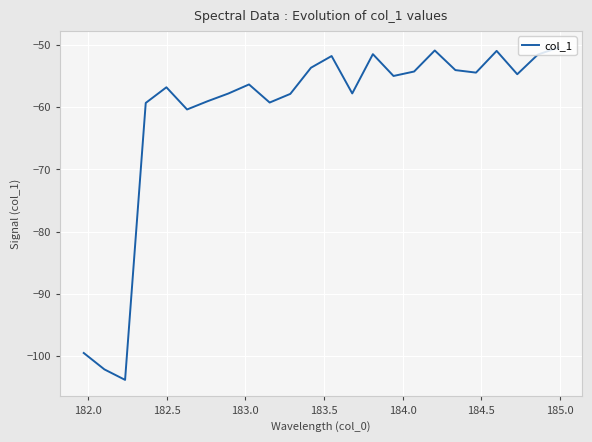

What is the difference between the maximum and minimum values?

53.4